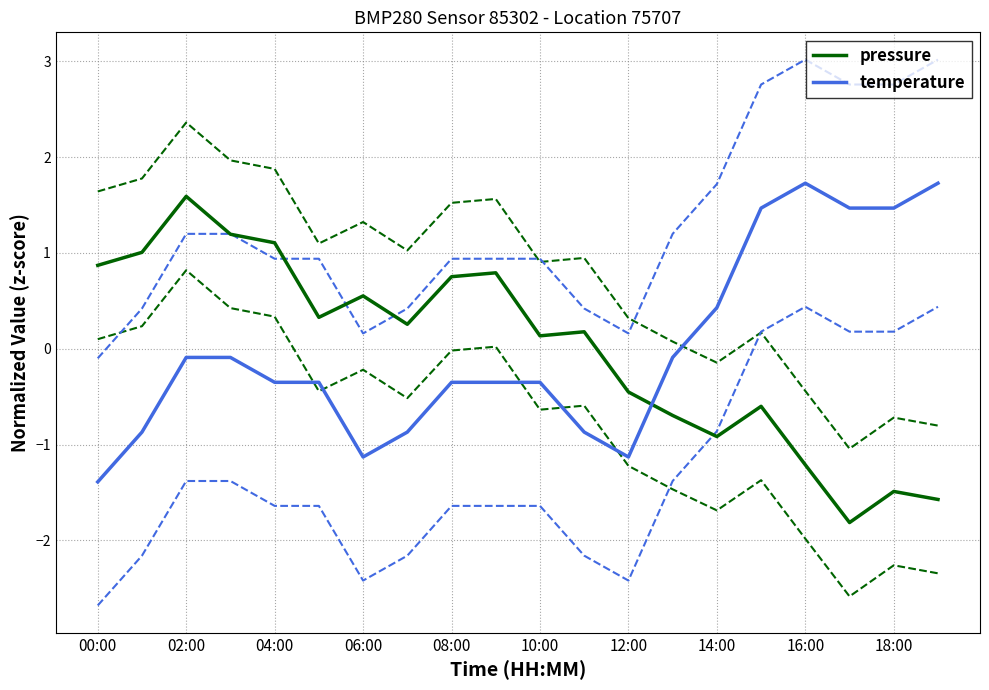

What is the highest value of the pressure series?

1.6